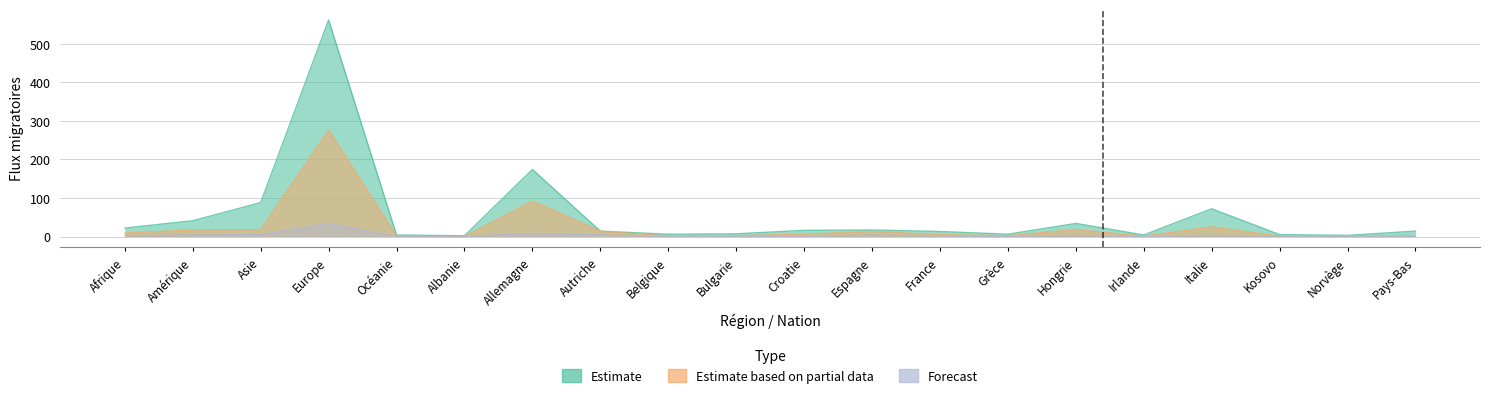

Reading right to left, extract all data points from this chart.

Total entrées: Pays-Bas=14	Norvège=3	Kosovo=5	Italie=72	Irlande=4	Hongrie=34	Grèce=6	France=13	Espagne=17	Croatie=16	Bulgarie=7	Belgique=6	Autriche=14	Allemagne=174	Albanie=2	Océanie=4	Europe=562	Asie=88	Amérique=41	Afrique=22
Total départs: Pays-Bas=2	Norvège=1	Kosovo=1	Italie=25	Irlande=1	Hongrie=18	Grèce=2	France=5	Espagne=13	Croatie=6	Bulgarie=2	Belgique=1	Autriche=14	Allemagne=92	Albanie=0	Océanie=1	Europe=276	Asie=18	Amérique=17	Afrique=9
Autres sorties: Pays-Bas=0	Norvège=0	Kosovo=1	Italie=3	Irlande=0	Hongrie=3	Grèce=0	France=1	Espagne=4	Croatie=0	Bulgarie=0	Belgique=0	Autriche=4	Allemagne=8	Albanie=0	Océanie=0	Europe=34	Asie=5	Amérique=4	Afrique=2